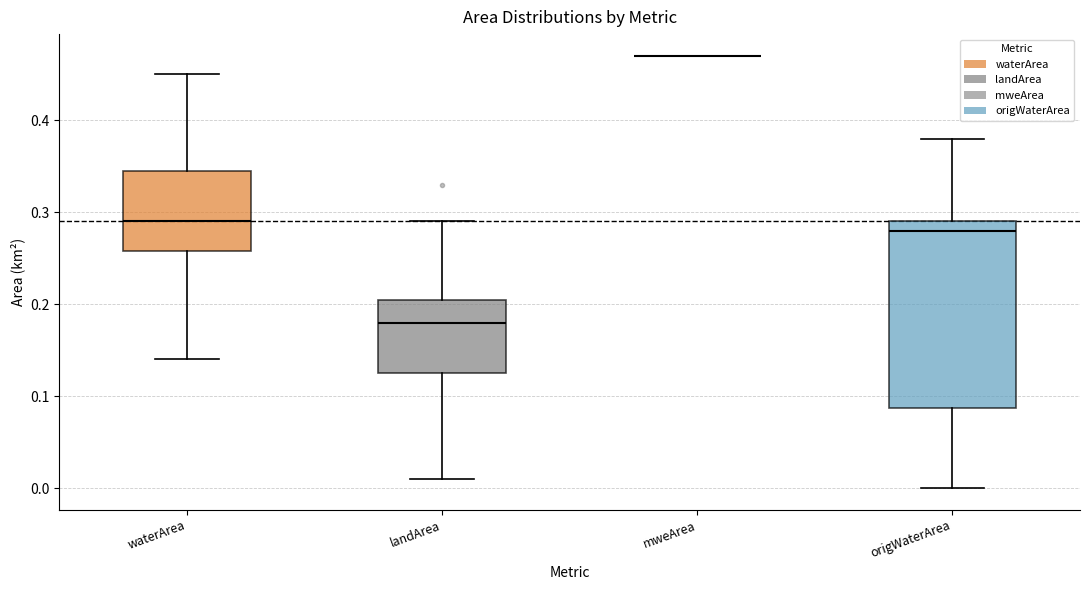

Reading left to right, read every box against the y-axis: the position of its median line, the range the box covers, and the ends of its whiskers. The values are not printed on the chart, so give them approximately, as read against the axis.

waterArea: median 0.29, box 0.26 to 0.35, whiskers 0.14 to 0.45
landArea: median 0.18, box 0.13 to 0.21, whiskers 0.01 to 0.29
mweArea: box collapsed to a line at 0.47, whiskers 0.47 to 0.47
origWaterArea: median 0.28, box 0.09 to 0.29, whiskers 0.00 to 0.38